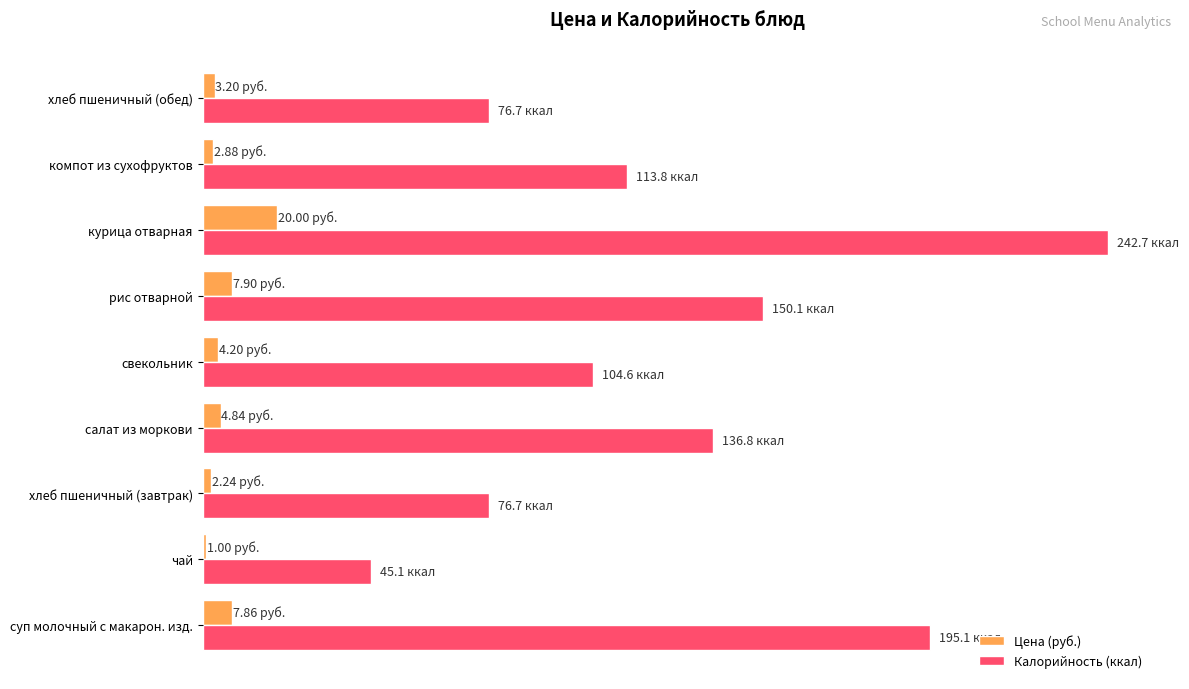

What are all the series names shown in the legend?

Цена (руб.), Калорийность (ккал)